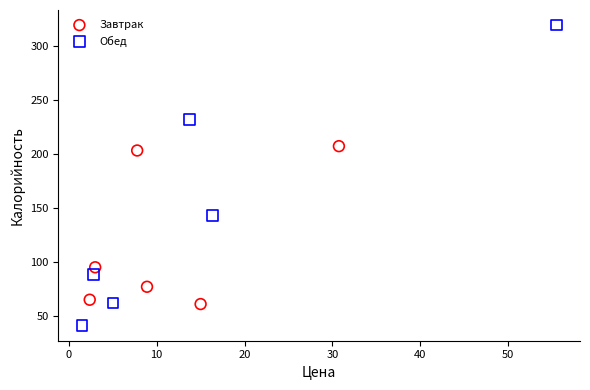

Which series contains the highest Y value?

Обед